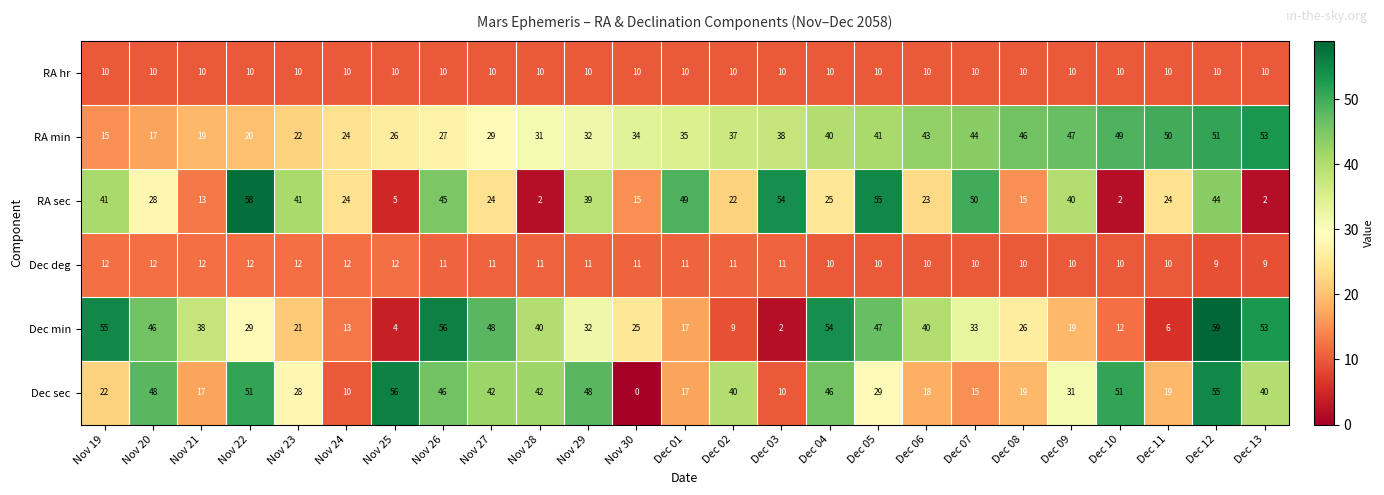

Read the RA hr value at Nov 25.

10